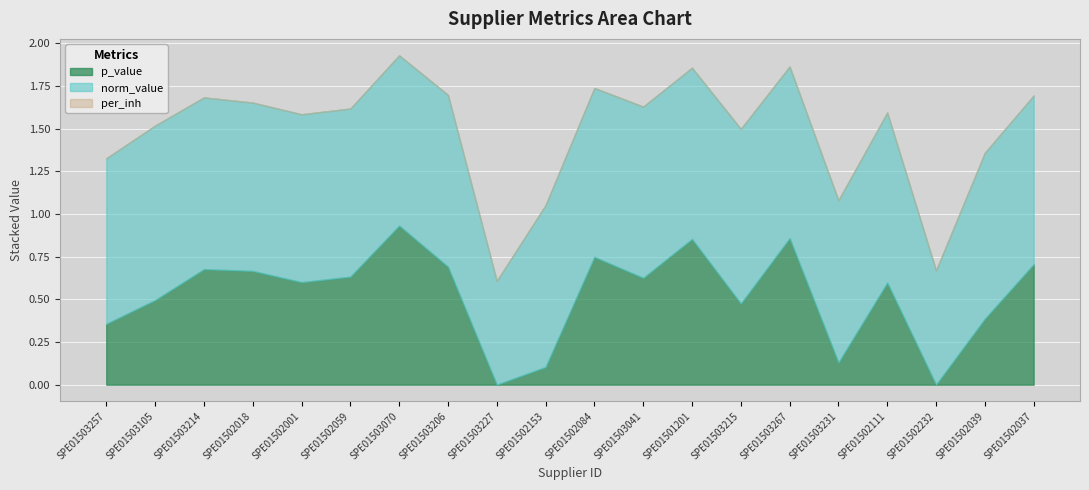

Does the chart display data point markers on the line(s)?

No